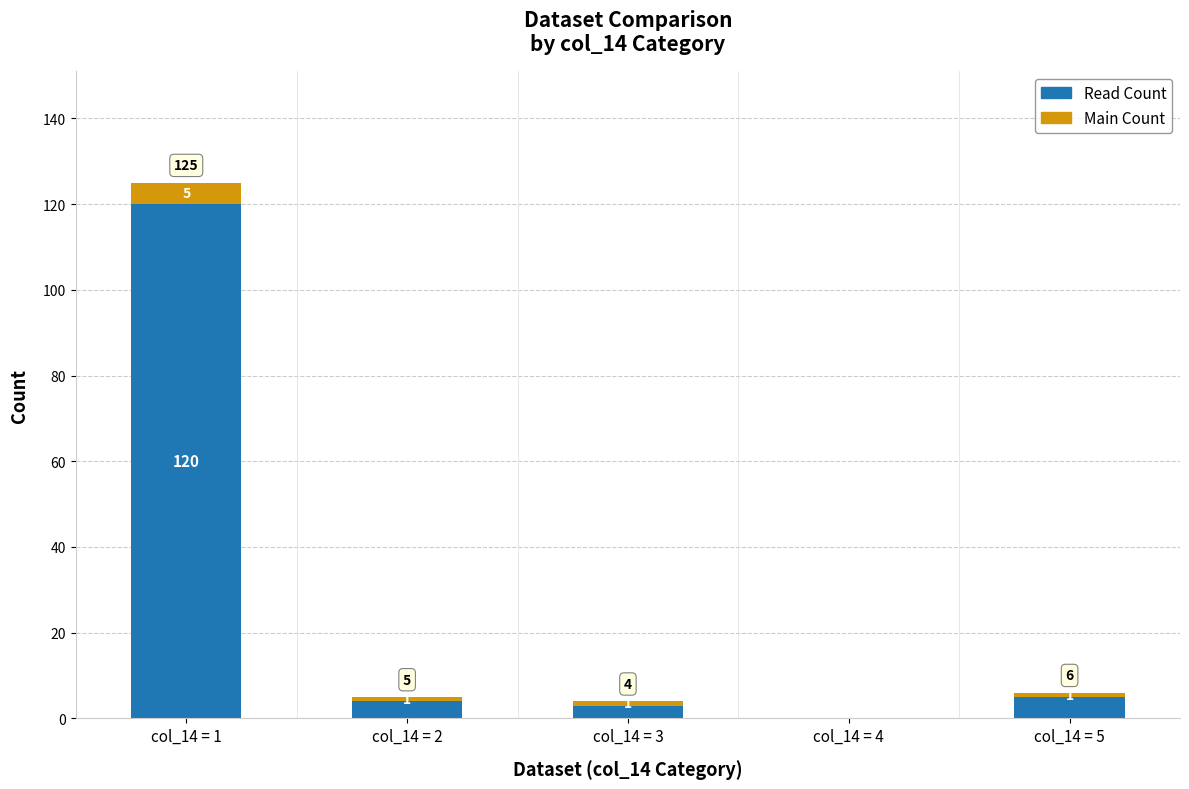

What is the sum of all Read Count values?

132